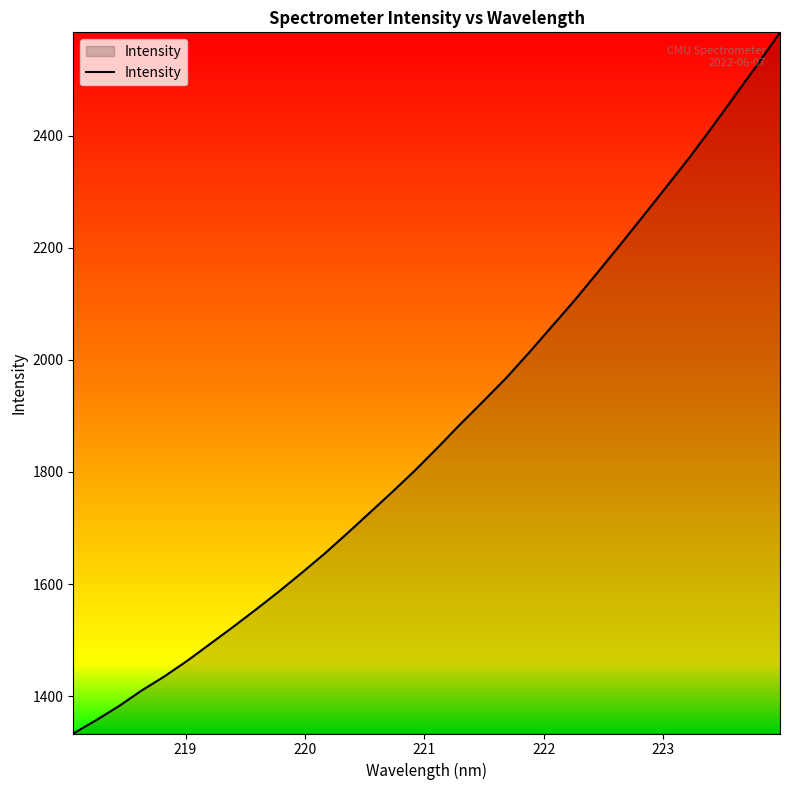

What is the average value?

1871.5